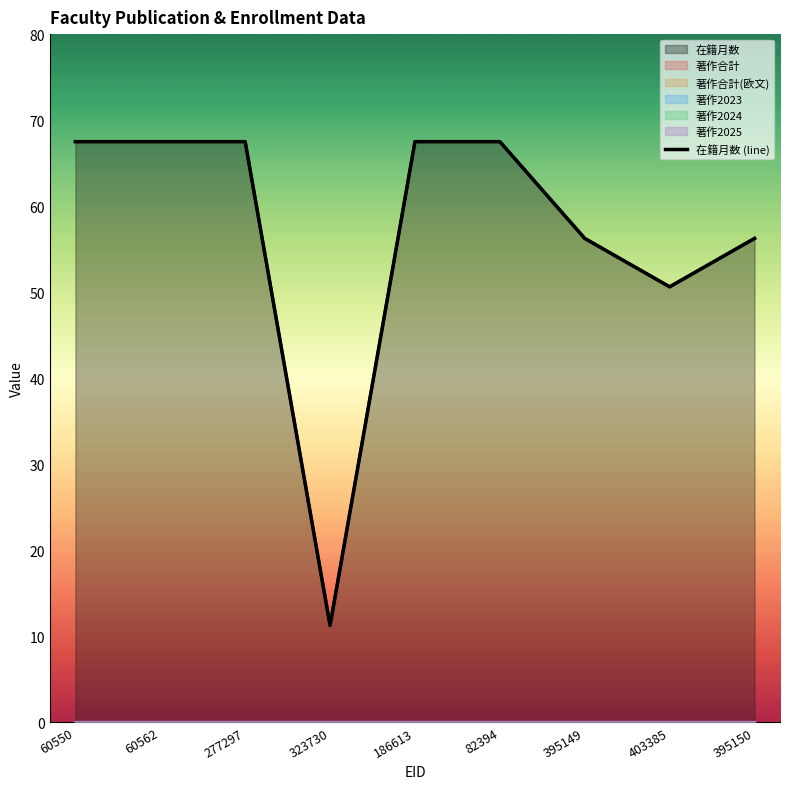

Count the number of values greater than 67.

5